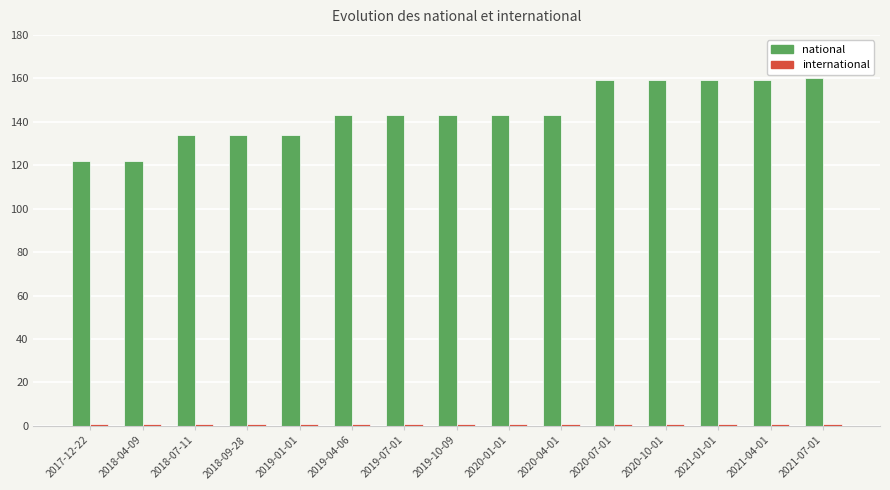

What is the greatest value displayed?

160